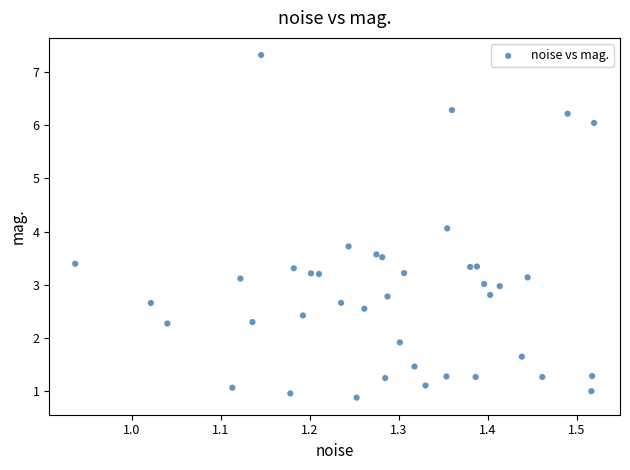

What is the range of Y values (max minus min)?

6.4